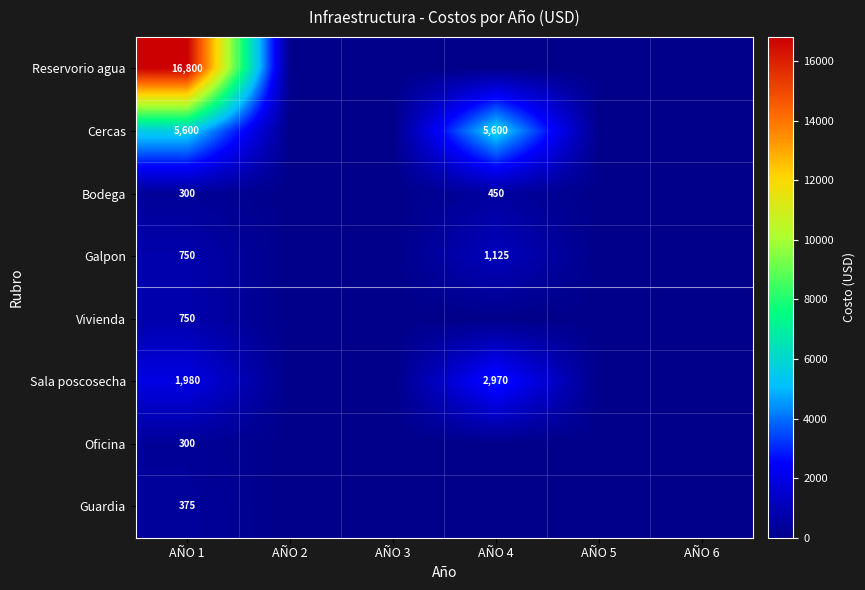

The value of Galpon at AÑO 4 is 1897. True or false?

False